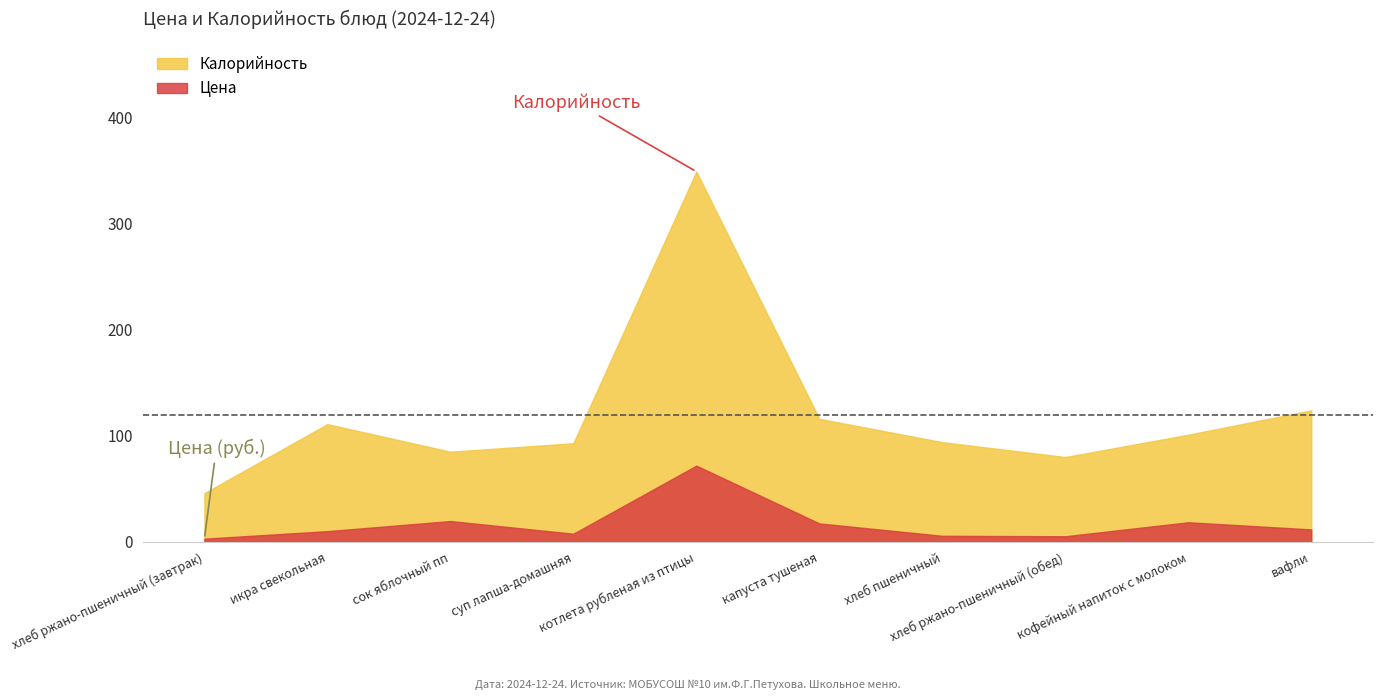

True or false: Цена and Калорийность intersect in this chart.

False